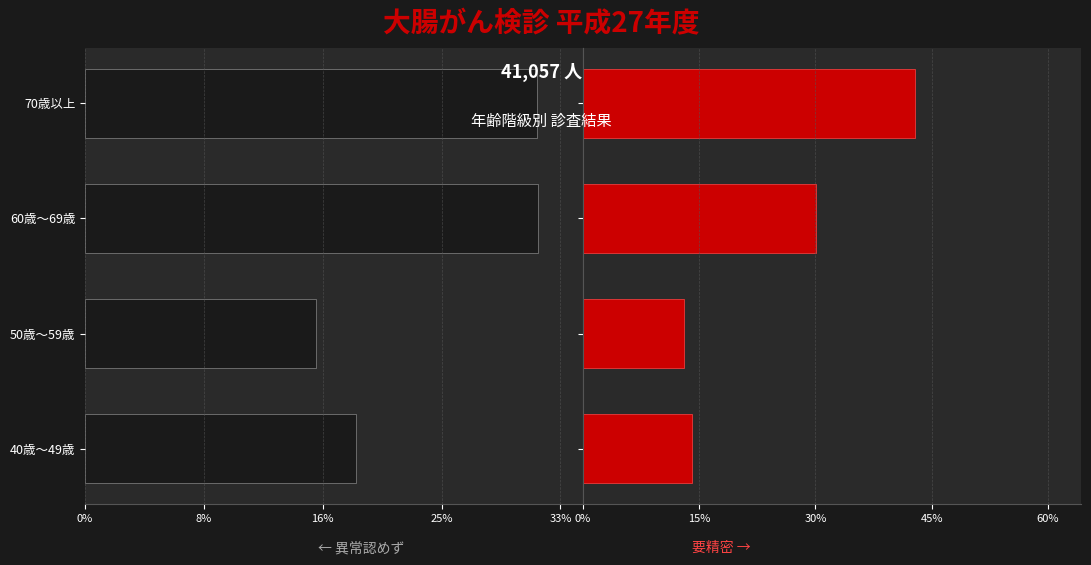

Rank the series by their average value, from lowest to highest.

要精密, 異常認めず